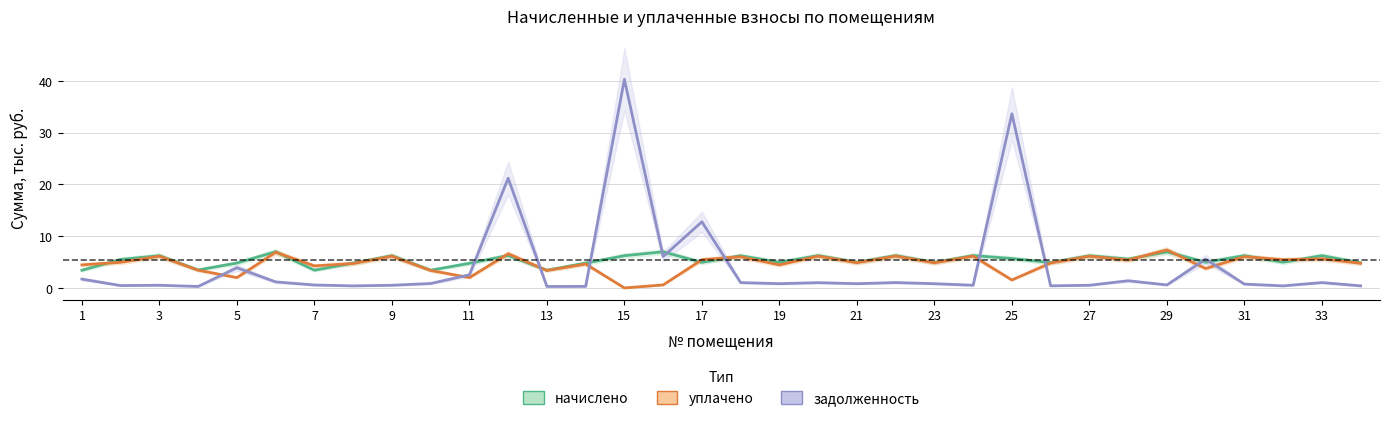

True or false: задолженность and начислено cross at least once.

True